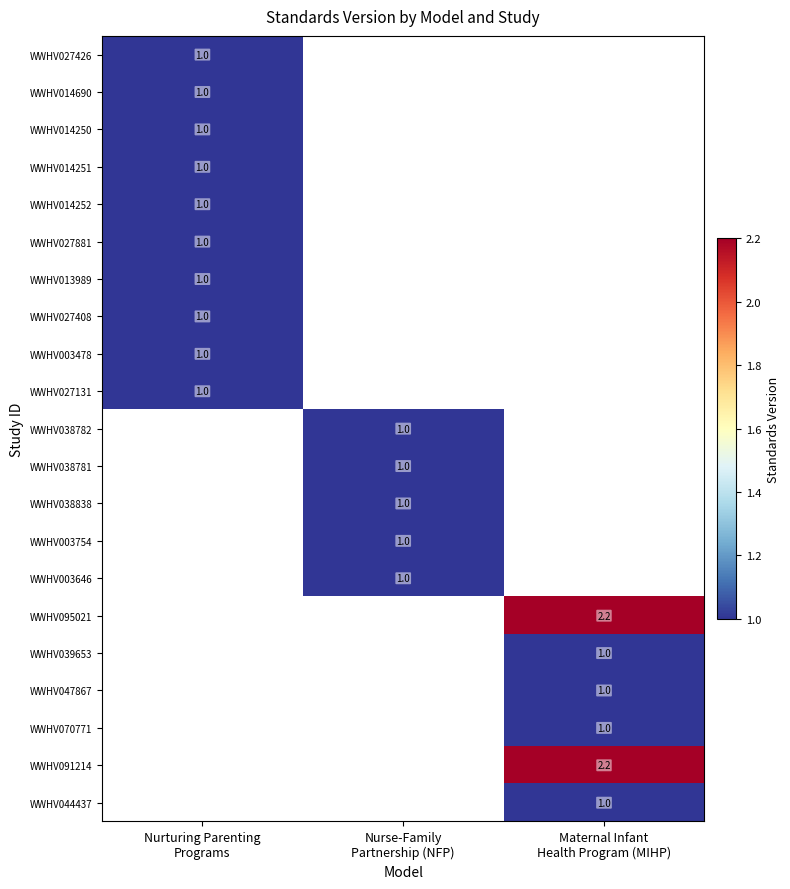

At how many categories does at least one series exceed 1?

1